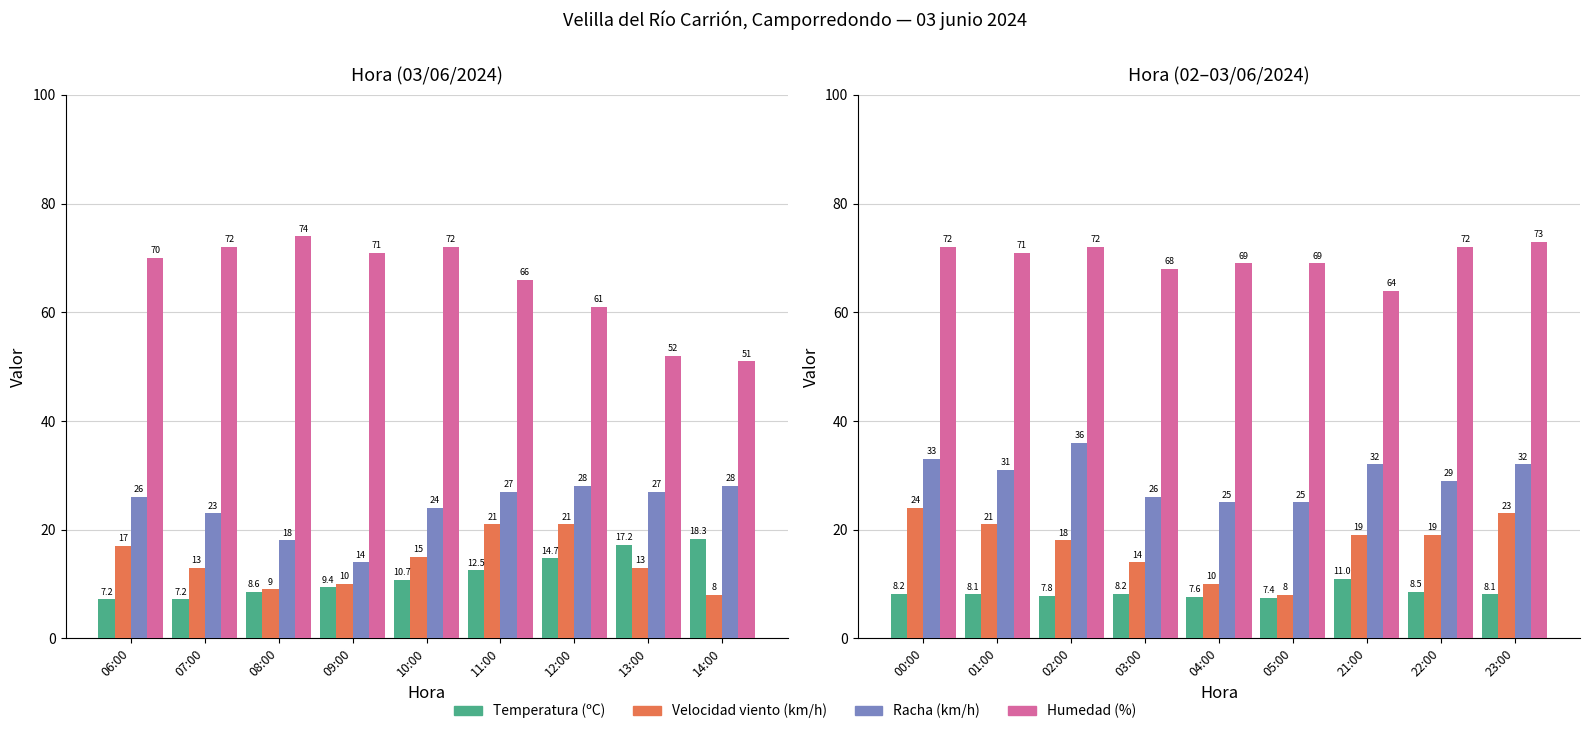

The Velocidad viento (km/h) series shows 13.1 at 00:00. True or false?

False